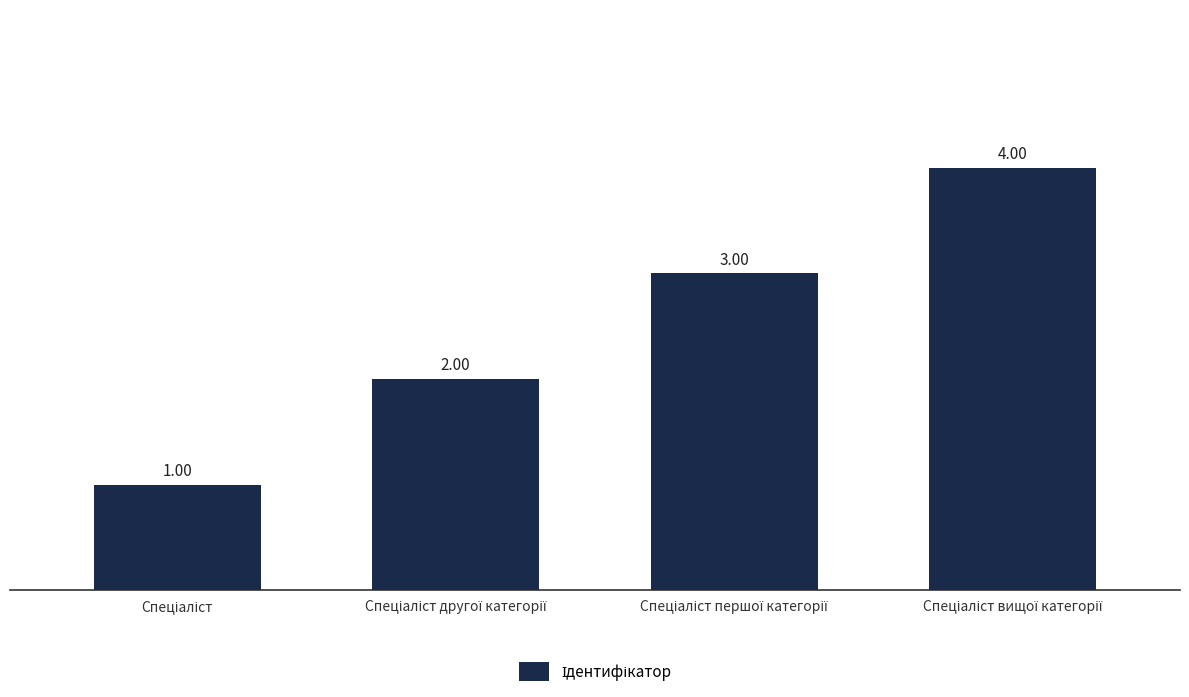

How many values are below 3?

2